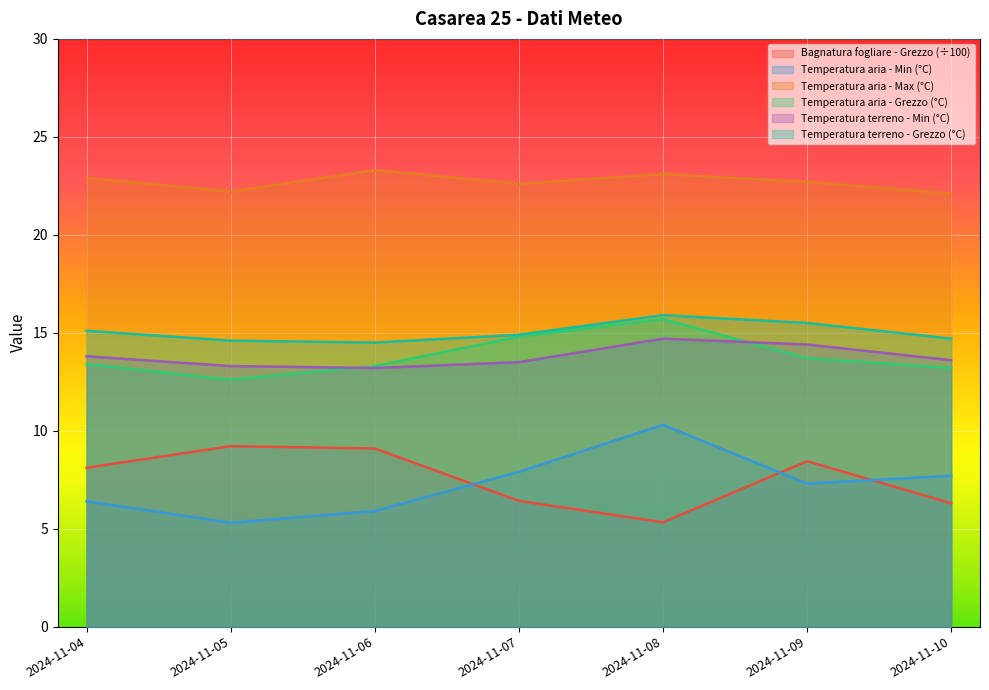

True or false: Temperatura aria - Grezzo (°C) has a value of 14.8 at 2024-11-07.

True